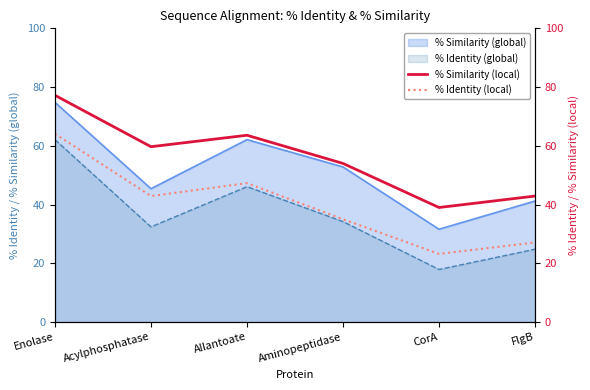

True or false: % Identity (global) and % Similarity (global) cross at least once.

False